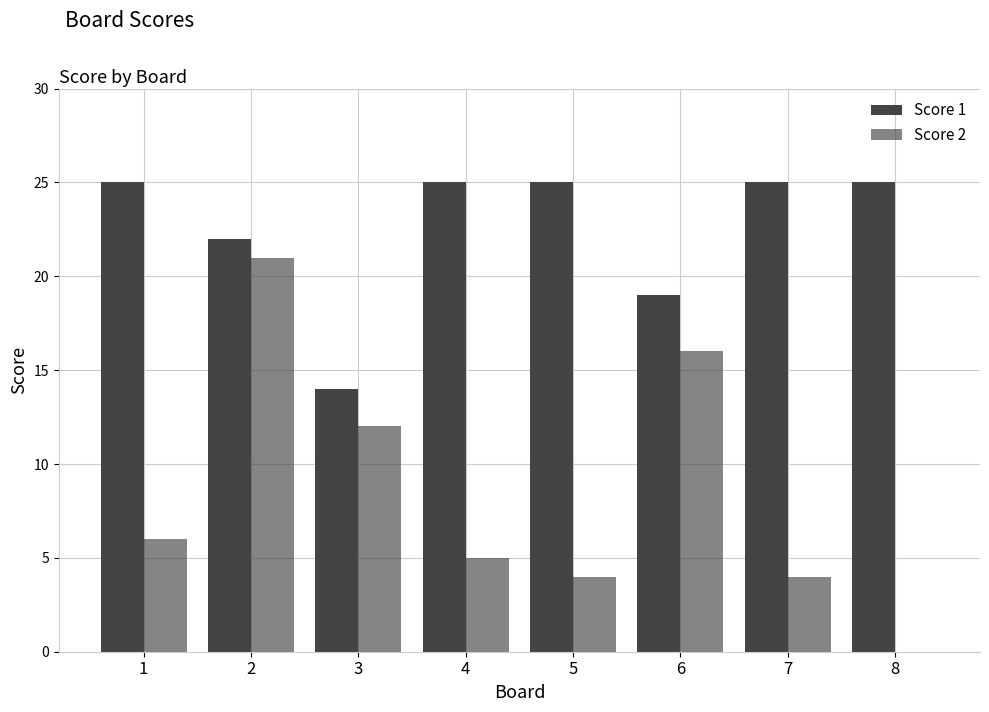

Reading left to right, what are all the values shown in this chart?

Score 1: 25	22	14	25	25	19	25	25
Score 2: 6	21	12	5	4	16	4	0